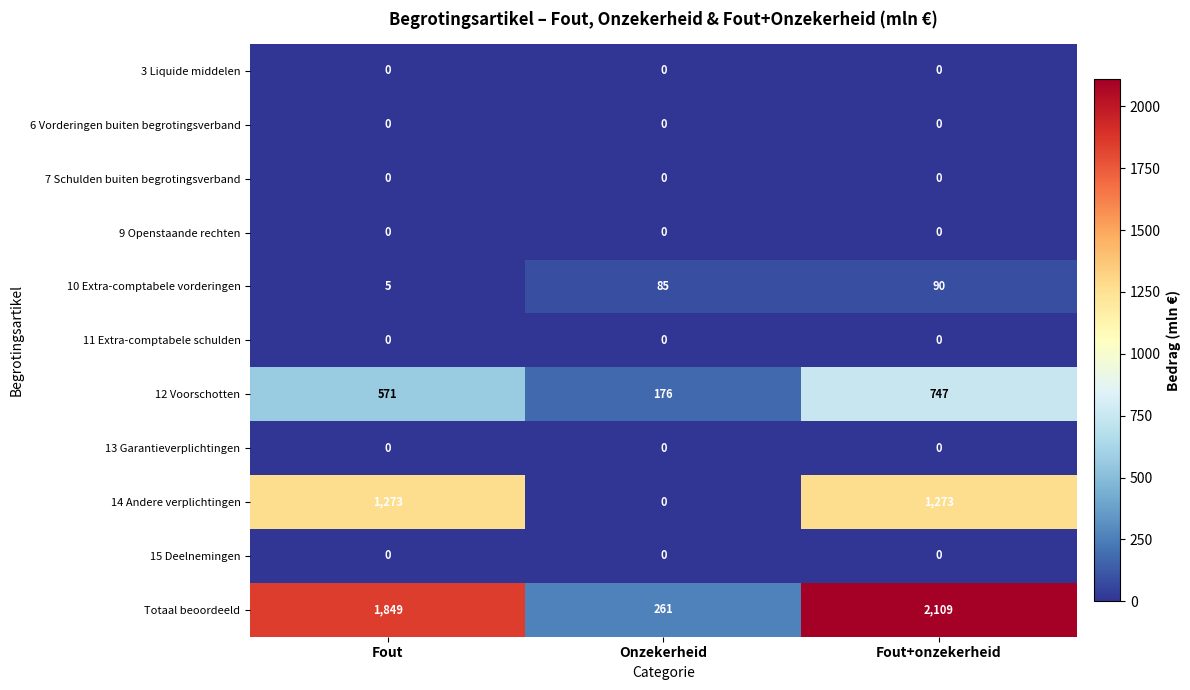

At which label does 10 Extra-comptabele vorderingen reach its minimum?

Fout